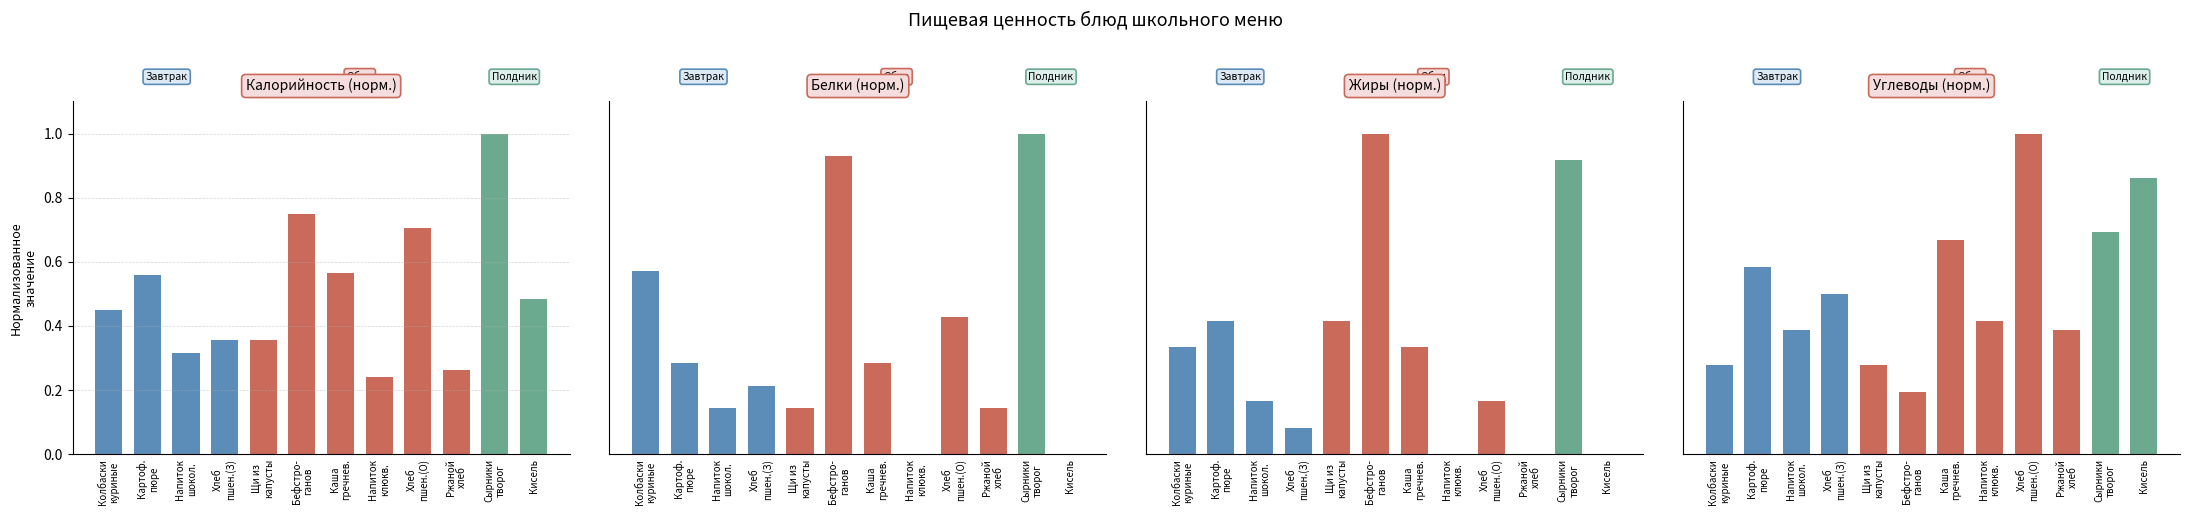

How many bars are there in total?

48